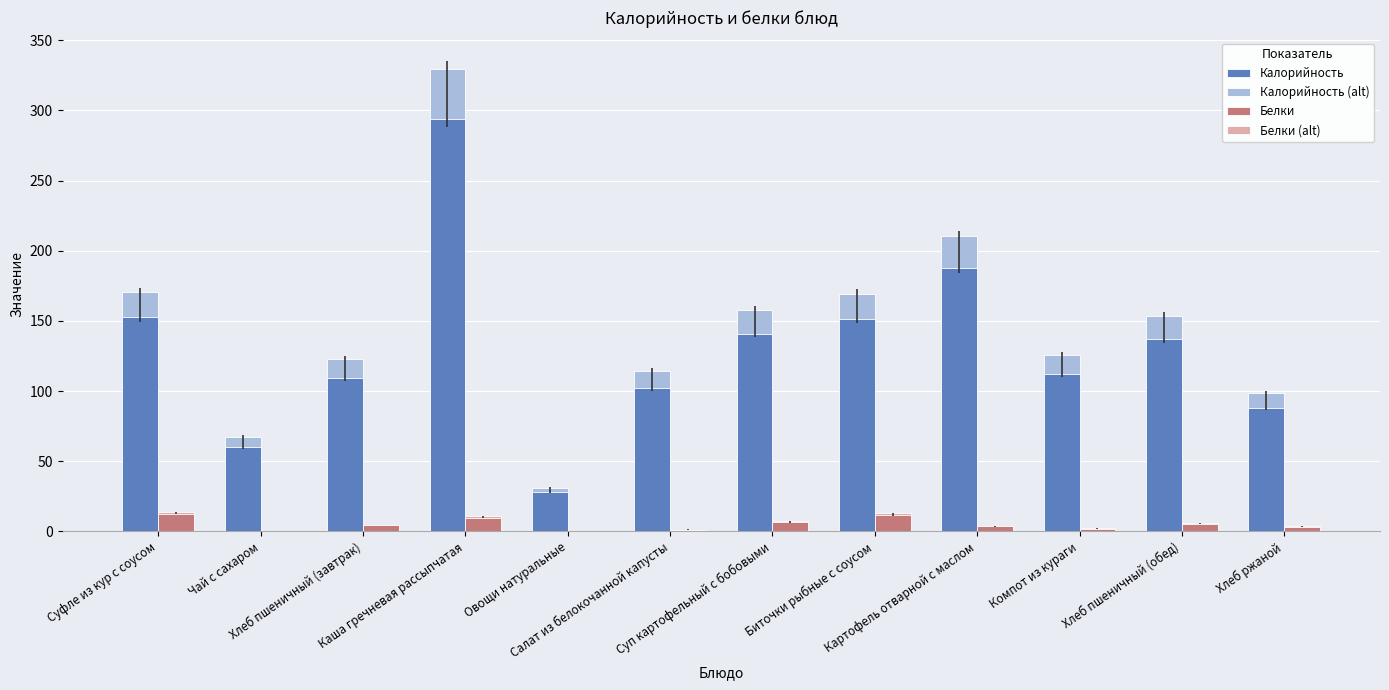

Which series has the largest total across all categories?

Калорийность (alt)